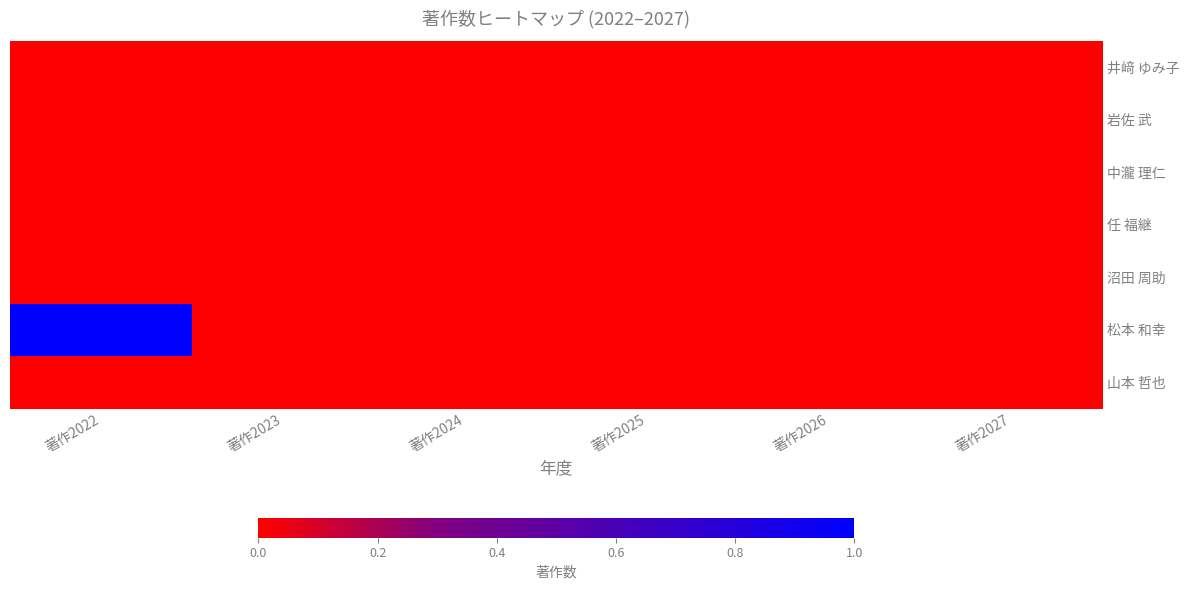

At which category is the sum across all series the highest?

著作2022